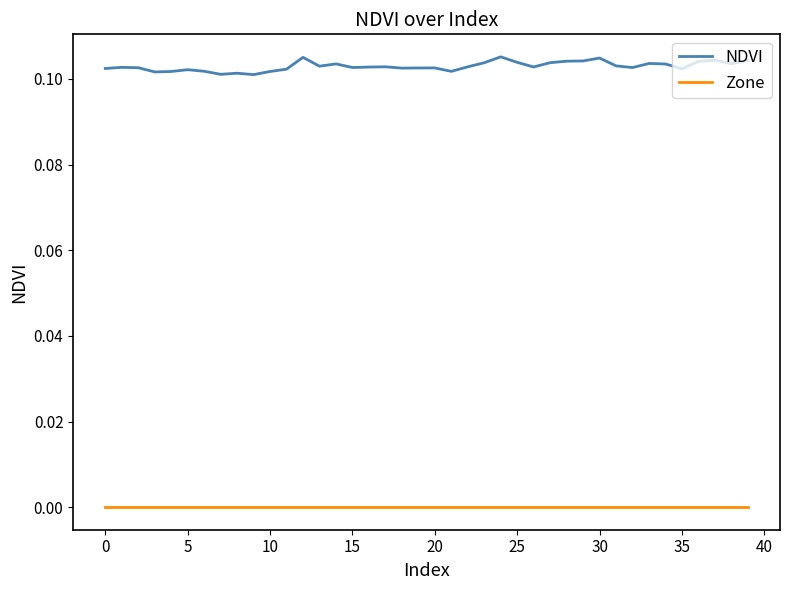

Which series has the widest spread of values?

NDVI